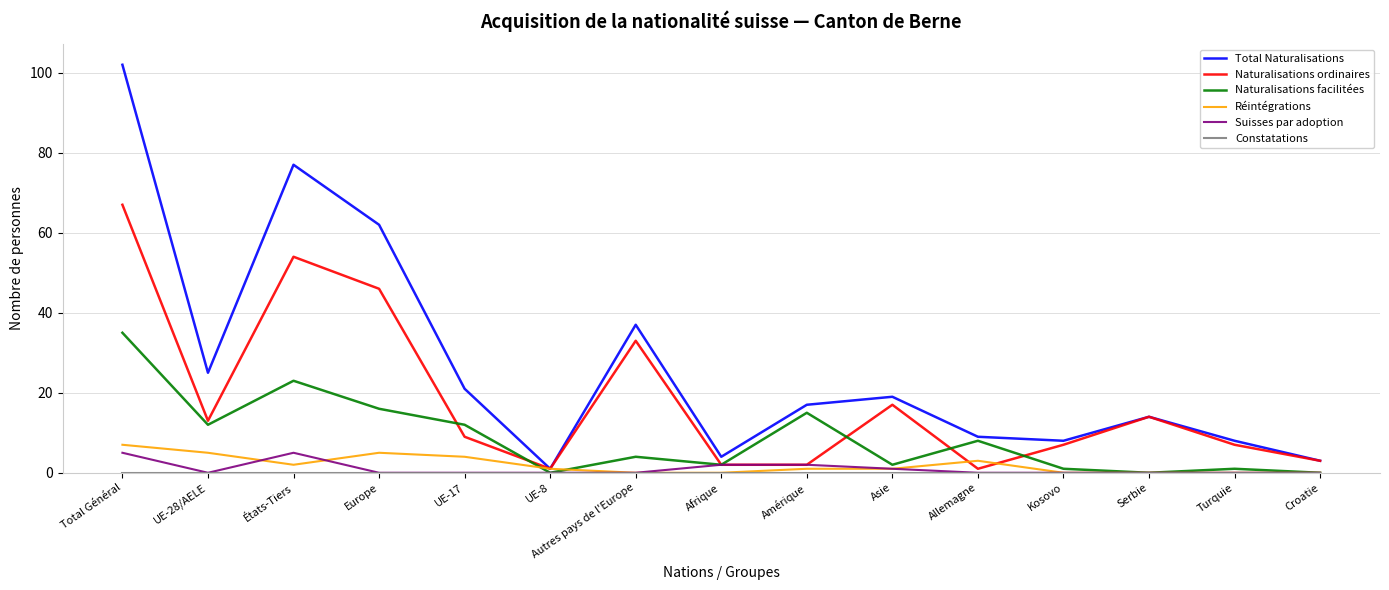

What is the total value across all series at Autres pays de l'Europe?

74